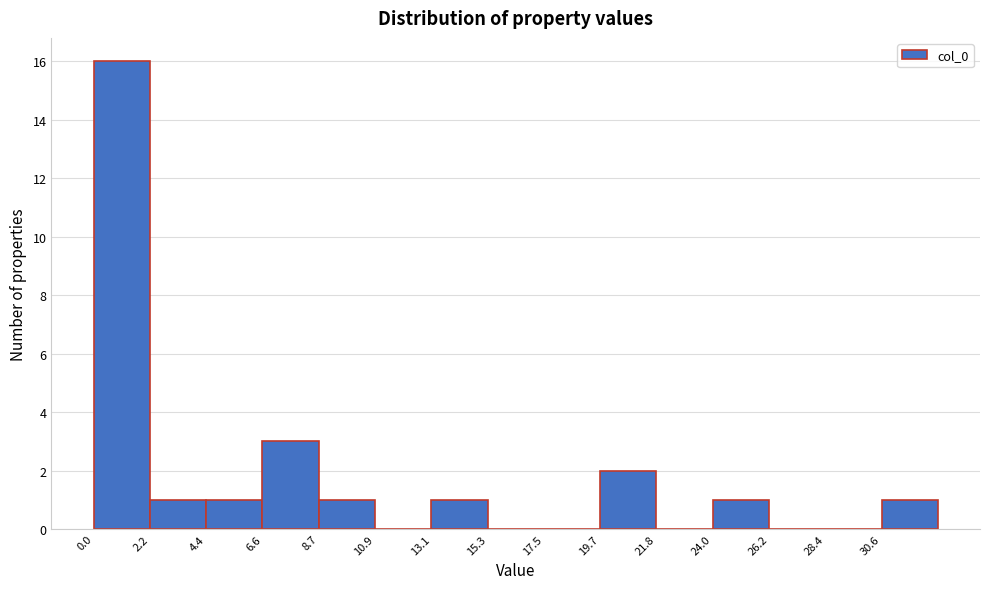

Over which range of the x-axis is the bar tallest?

0.0 to 2.0